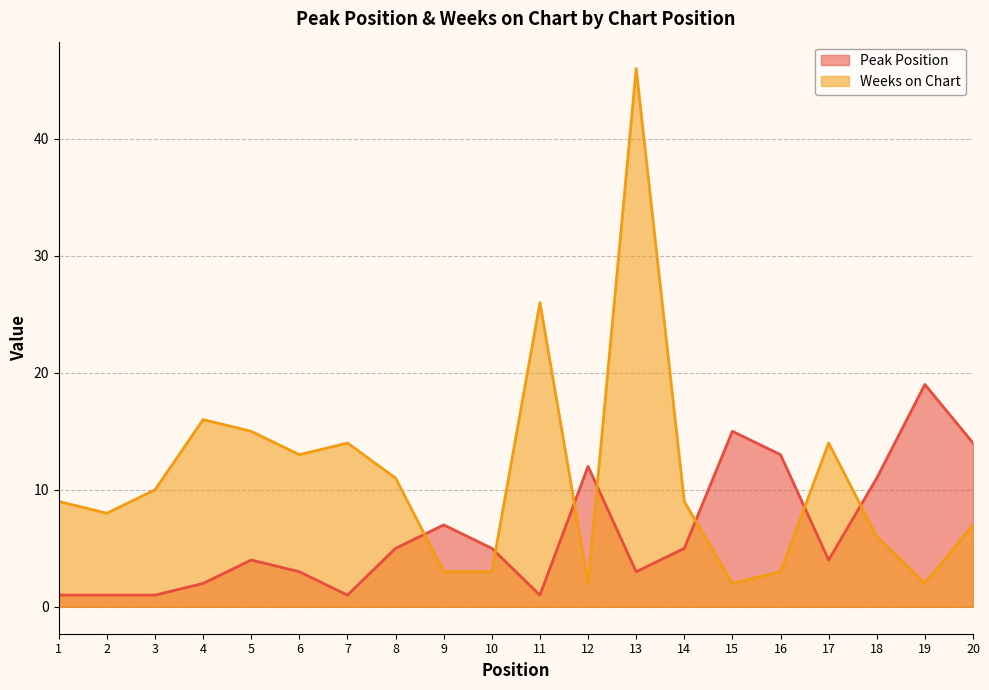

What is the greatest value displayed?

46